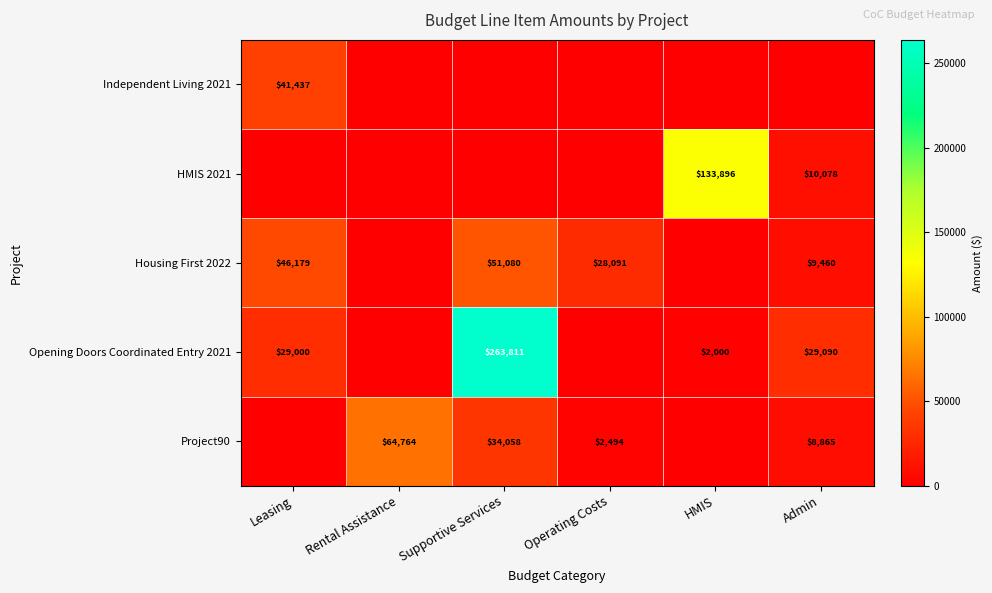

Is it true that Independent Living 2021 equals 14889 at Leasing?

False